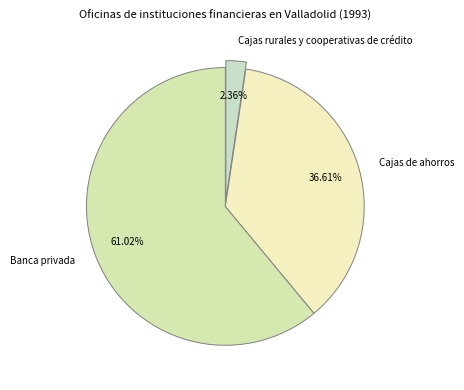

To the nearest percent, what is the average slice percentage?

33%